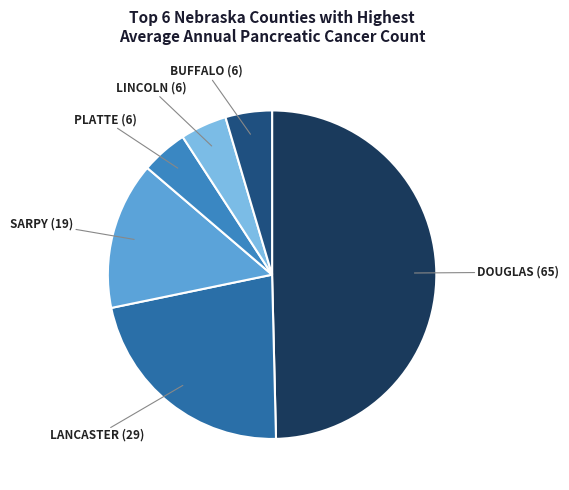

How many segments does this pie chart have?

6